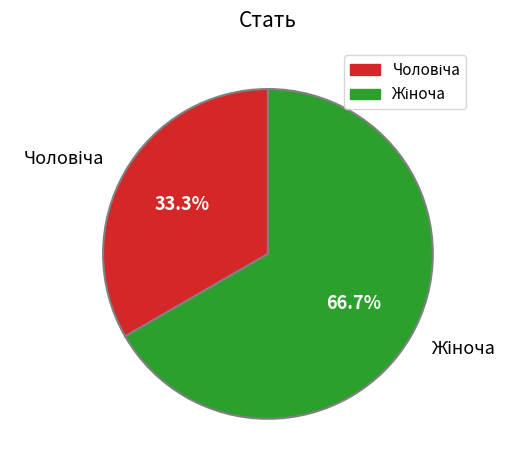

Does any single category account for the majority?

Yes